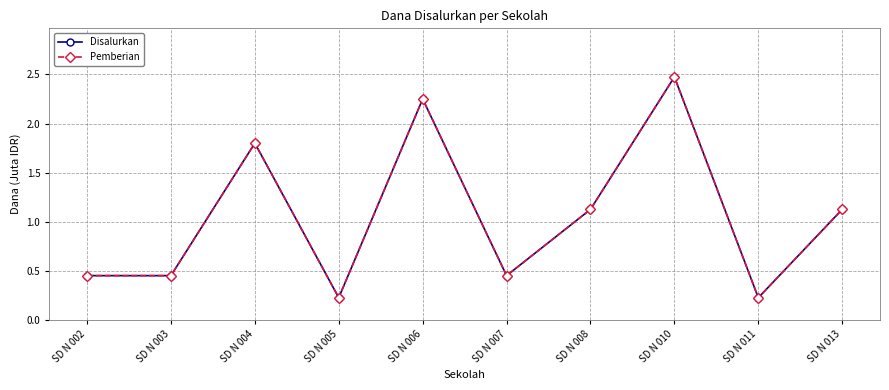

Which category has the highest value in the Pemberian series?

SD N 010